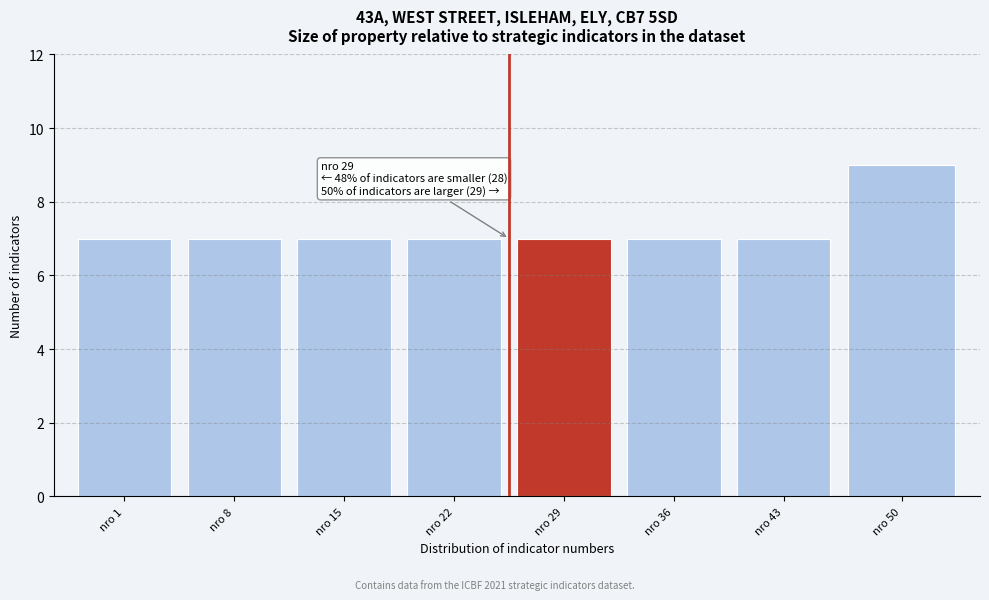

Reading left to right, transcribe all the data shown in this chart.

7	7	7	7	7	7	7	9